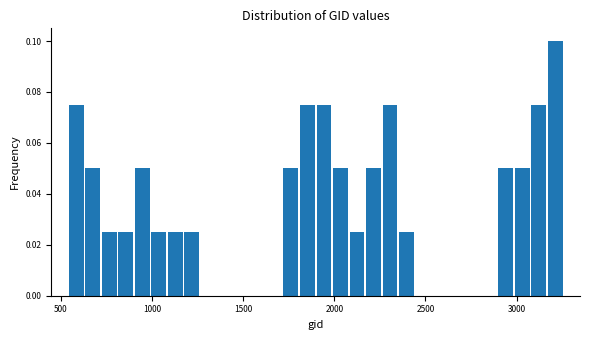

Read against the x-axis, roughly where is the centre of the tallest bar?

3200